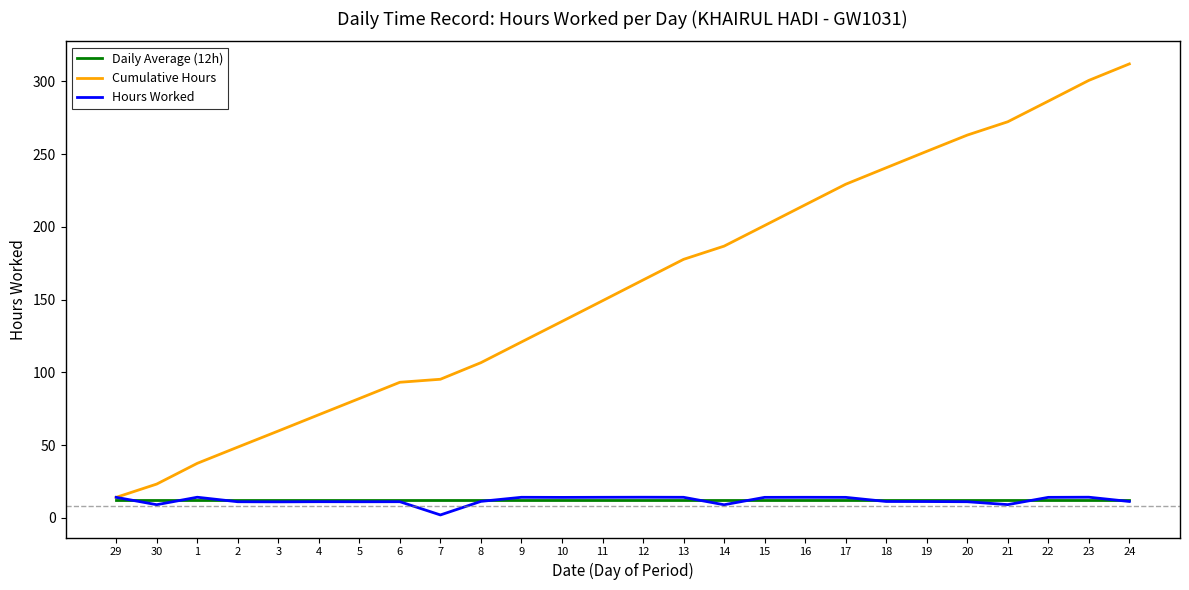

Does the chart have visible grid lines?

No